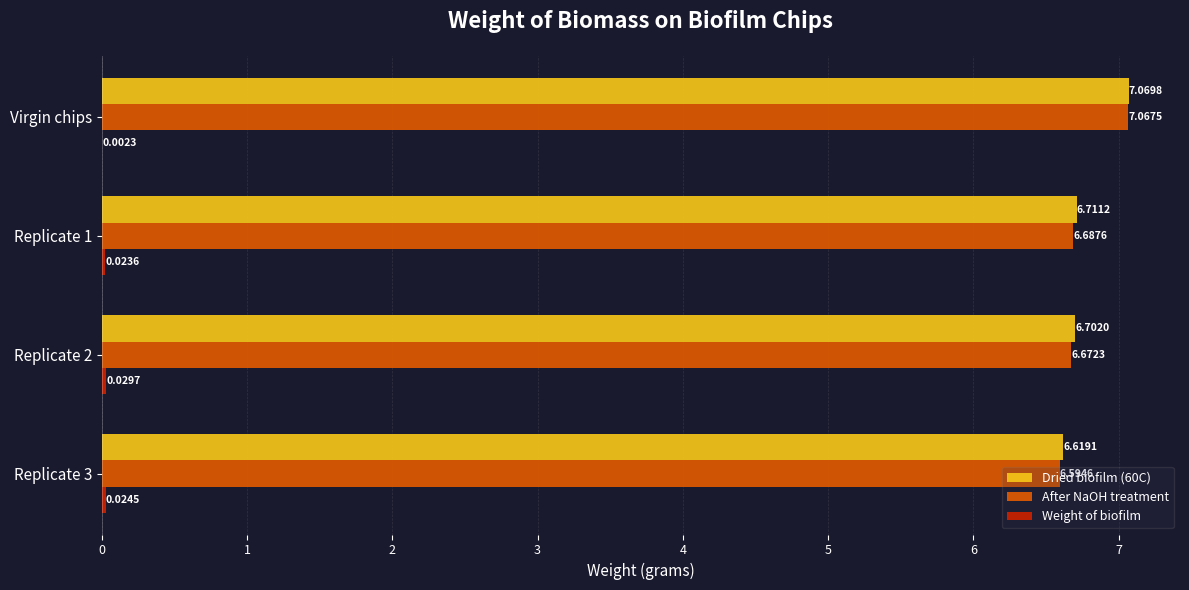

What is the sum of the After NaOH treatment values at Replicate 3 and Replicate 2?

13.3